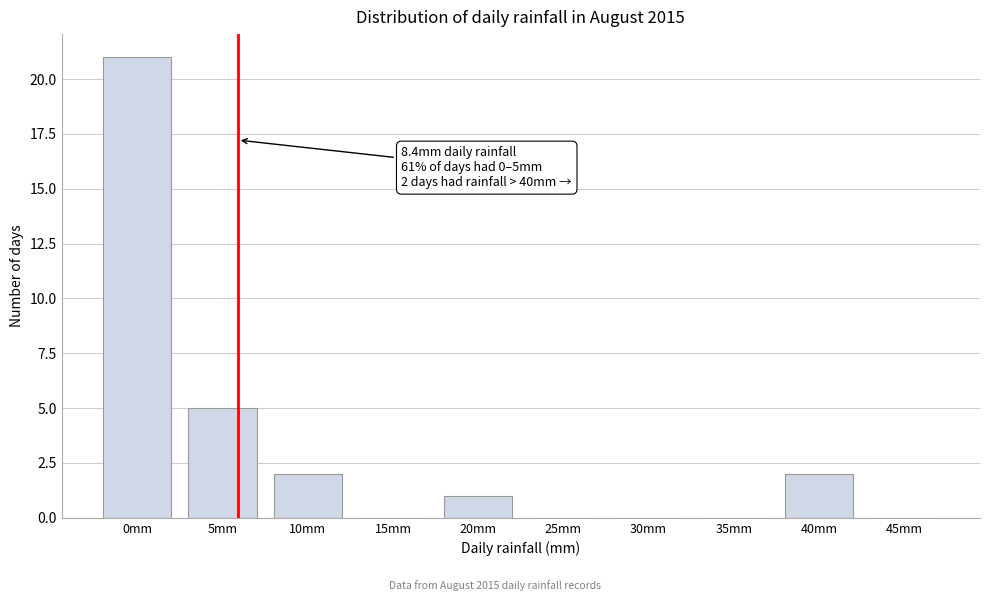

Reading left to right, list all the values displayed in this chart.

0mm=21	5mm=5	10mm=2	15mm=0	20mm=1	25mm=0	30mm=0	35mm=0	40mm=2	45mm=0